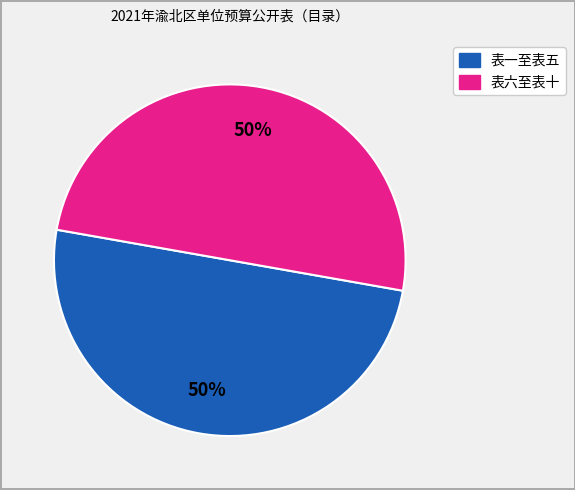

To the nearest percent, what is the average slice percentage?

50%